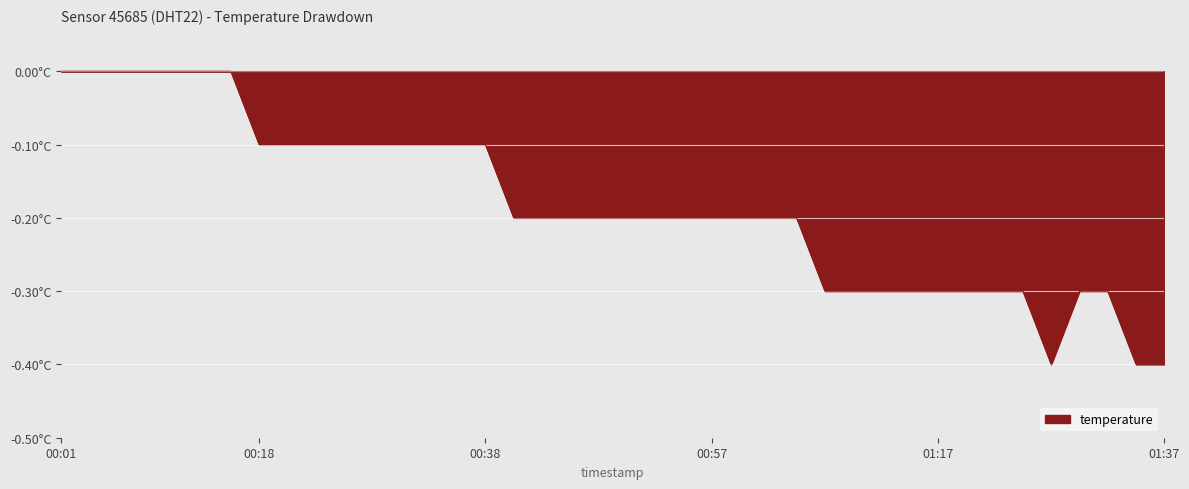

What is the label of the 26th point from the right?

00:35